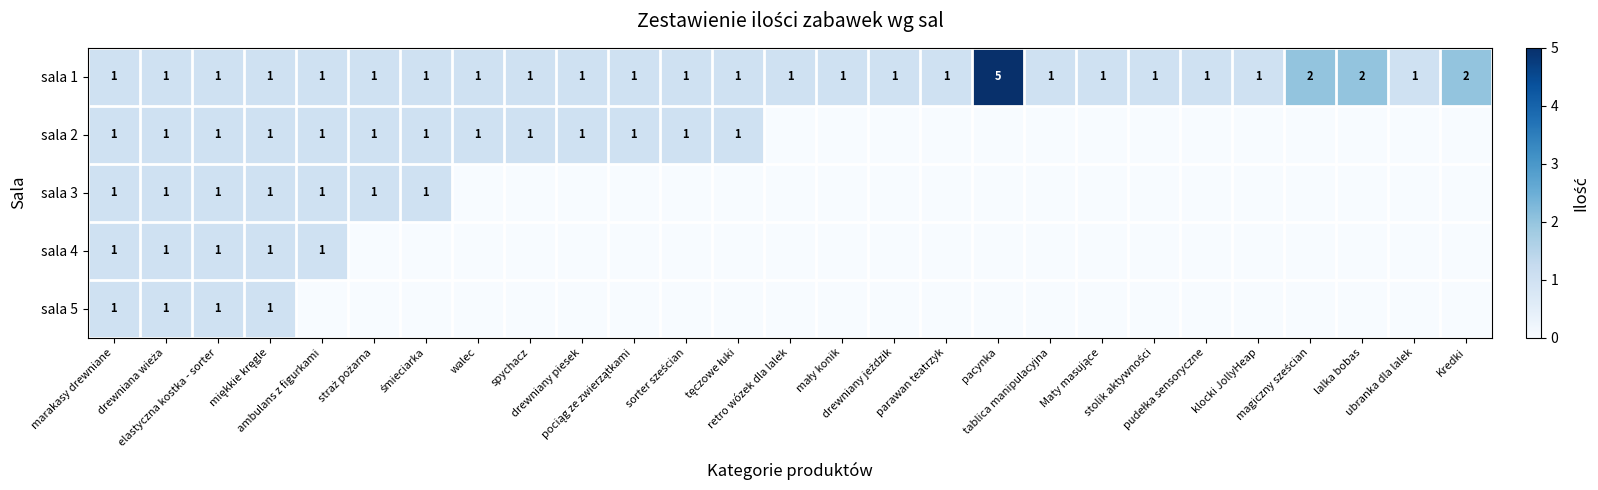

What is the sum of all sala 1 values?

34